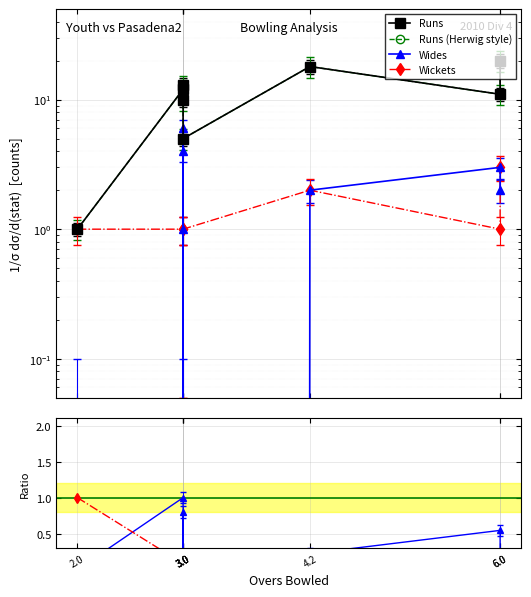

Which has a higher value, 6.0 or 4.2?

6.0